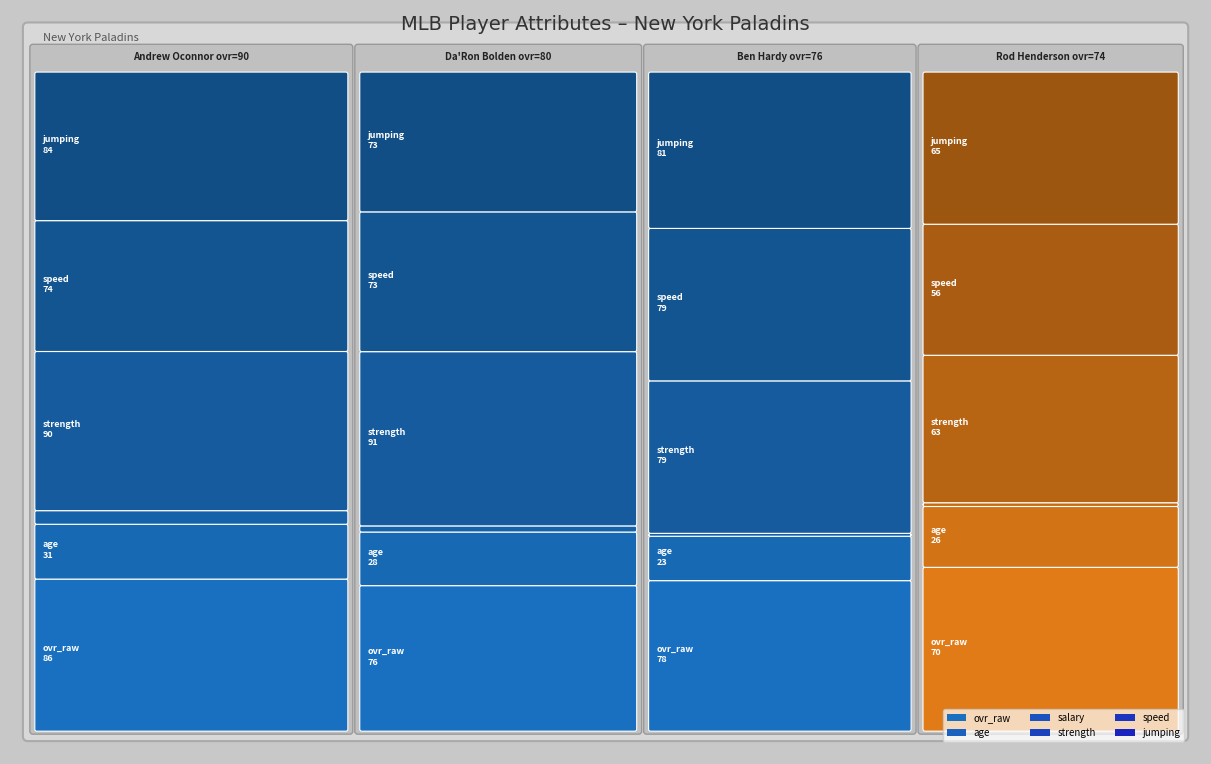

Reading right to left, extract all data points from this chart.

ovr_raw: 70.0	78.0	76.0	86.0
age: 26.0	23.0	28.0	31.0
salary: 1.6	1.5	3.2	7.7
strength: 63.0	79.0	91.0	90.0
speed: 56.0	79.0	73.0	74.0
jumping: 65.0	81.0	73.0	84.0